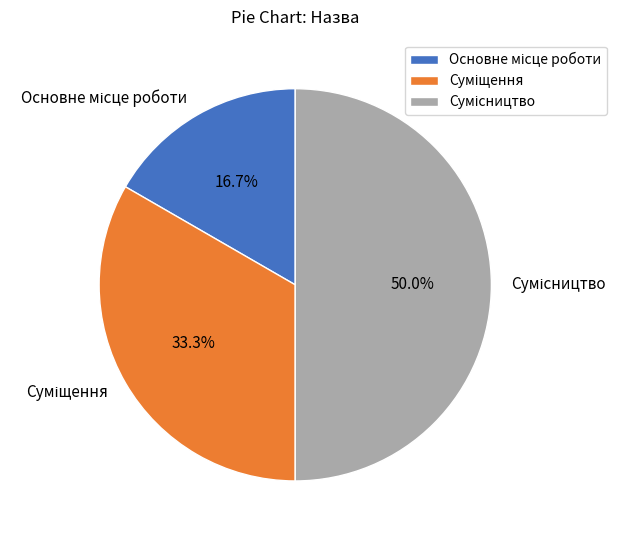

How many slices are in this pie chart?

3